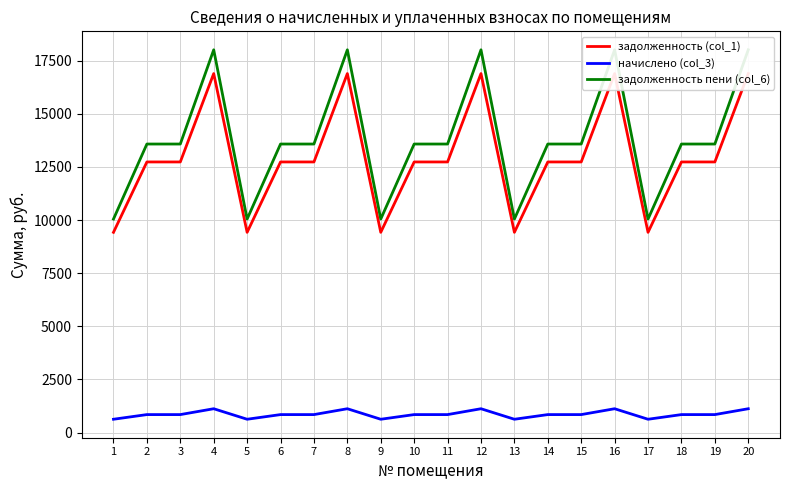

How many lines are shown in the chart?

3